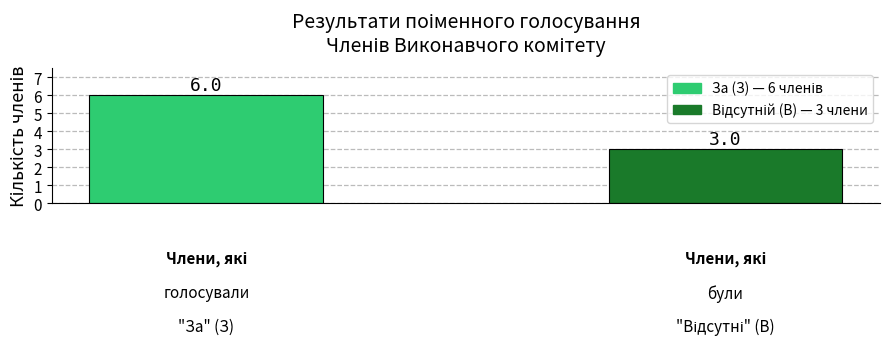

Does the chart contain any negative values?

No